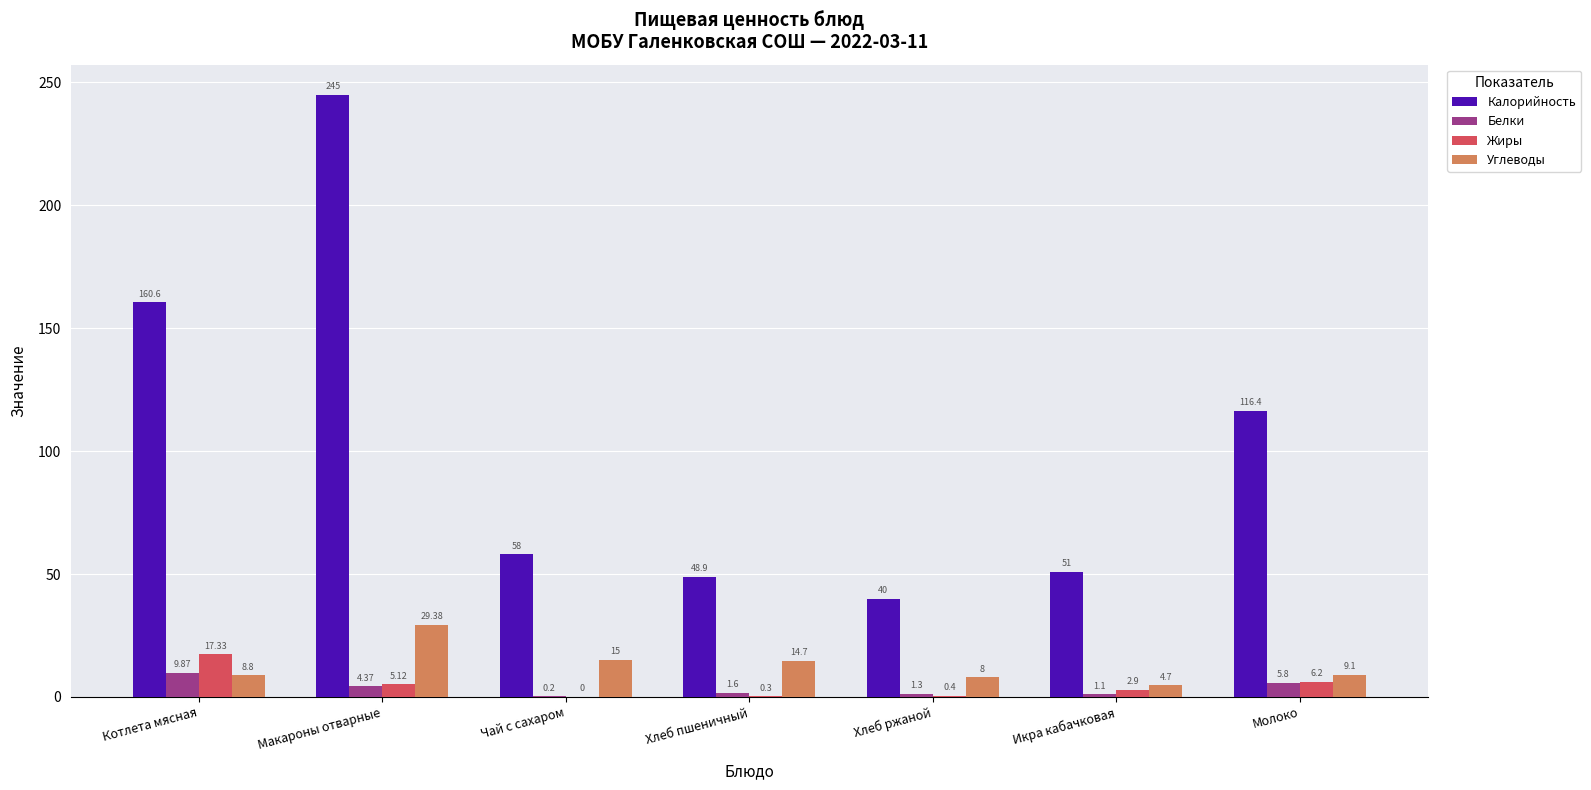

At which category is the sum across all series the highest?

Макароны отварные